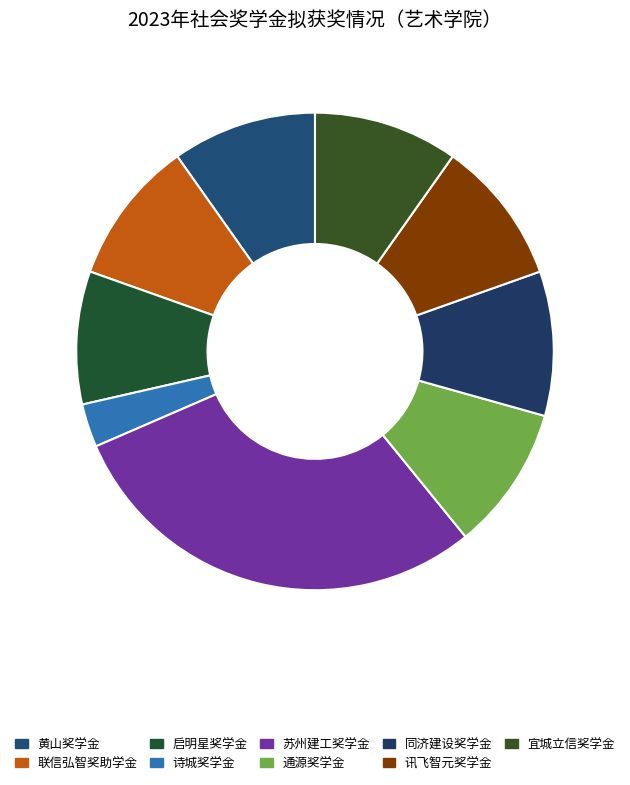

Do 诗城奖学金 and 苏州建工奖学金 together represent more than half of the pie?

No